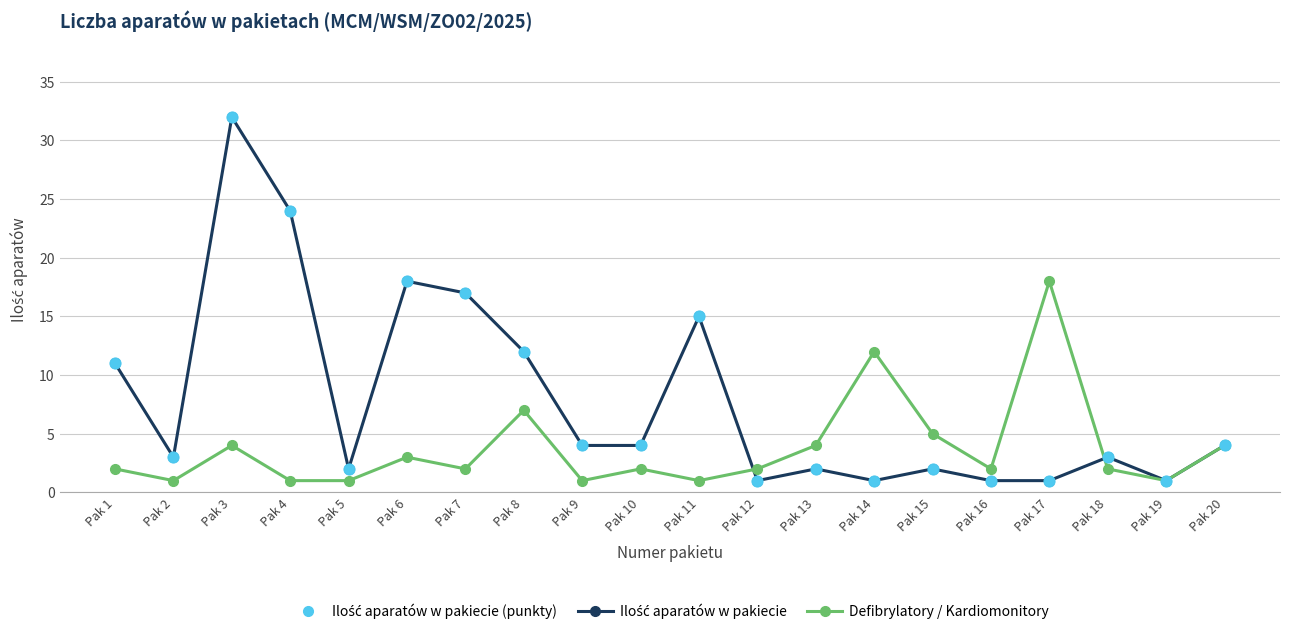

What is the total value across all series at Pak 20?

8